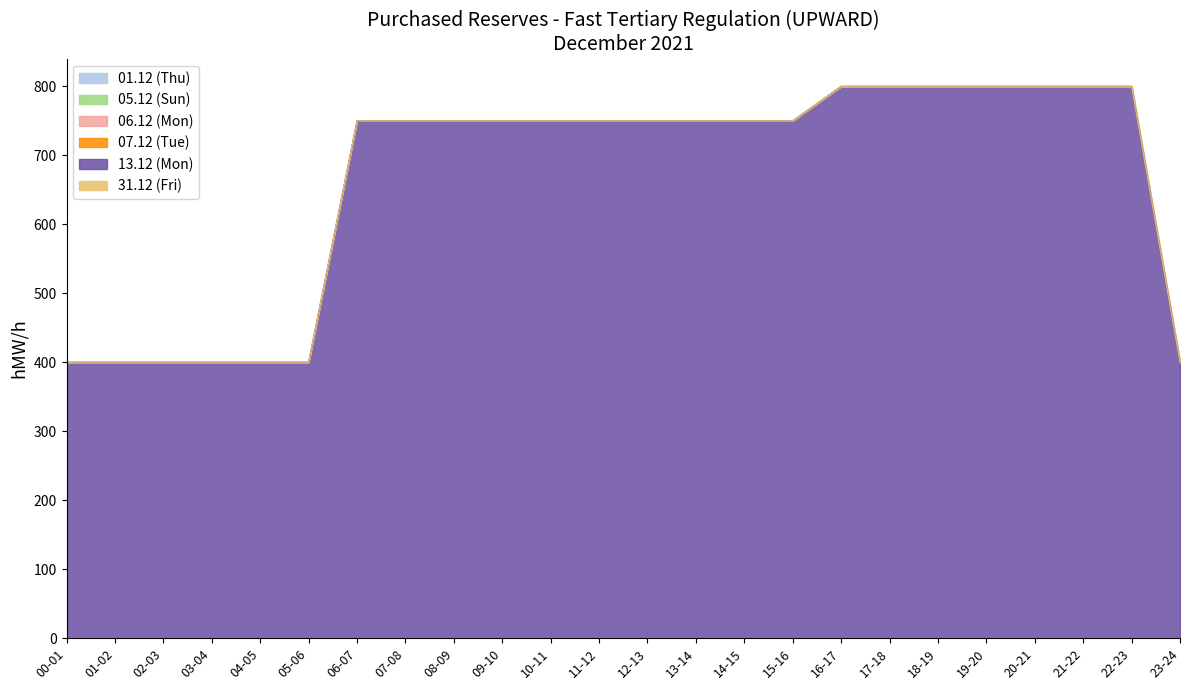

True or false: 31.12 (Fri) and 06.12 (Mon) intersect in this chart.

False